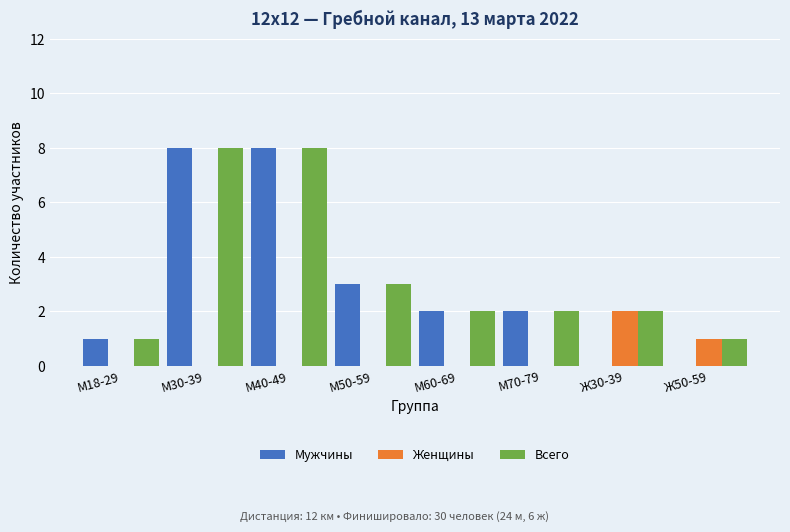

What is the sum of the Мужчины values at М18-29 and М30-39?

9